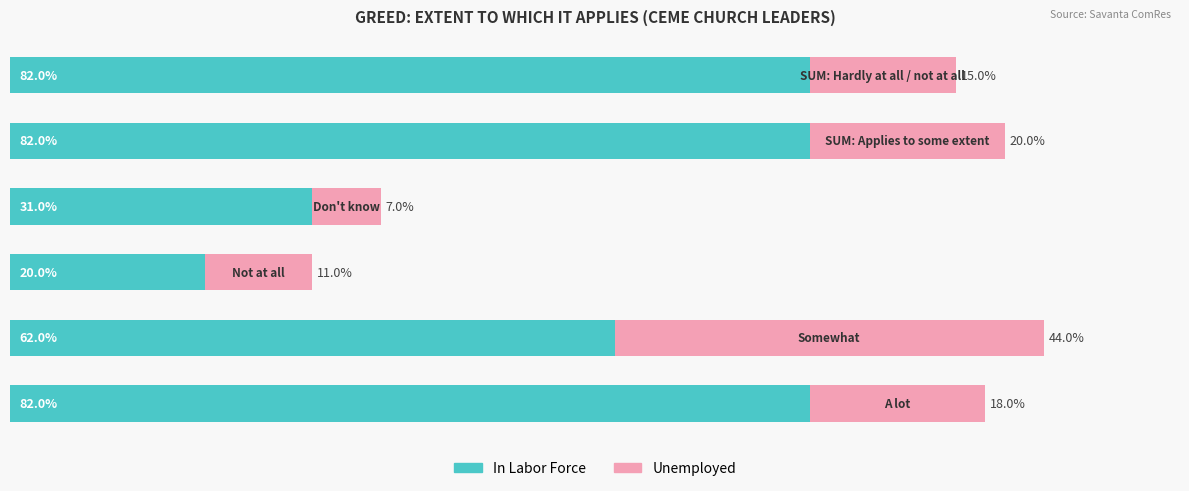

List the labels in order of Unemployed value, largest first.

1, 4, 0, 5, 2, 3